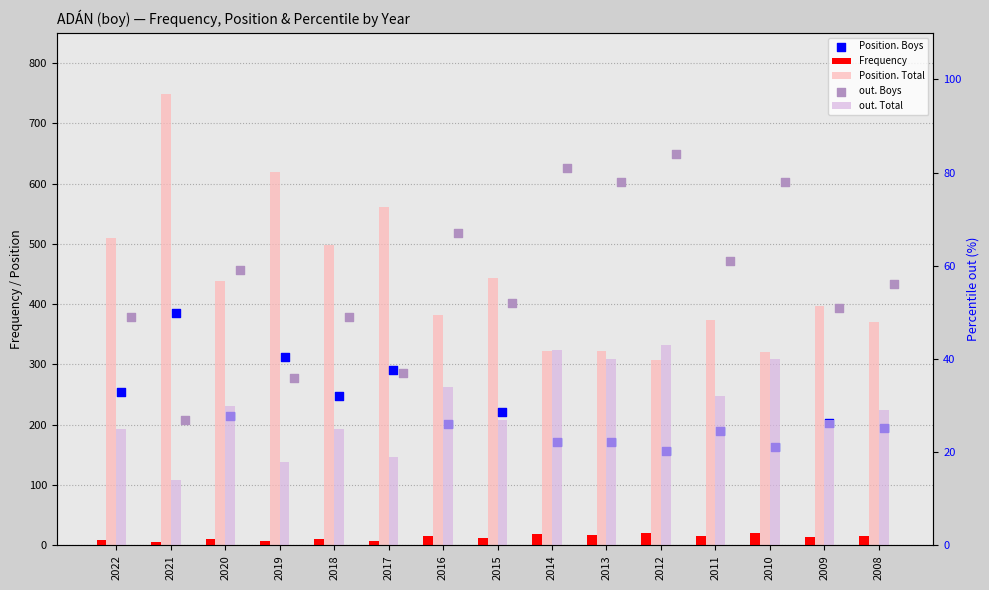

Is the value of Position. Total at 2018 greater than the value of out. Boys at 2010?

Yes